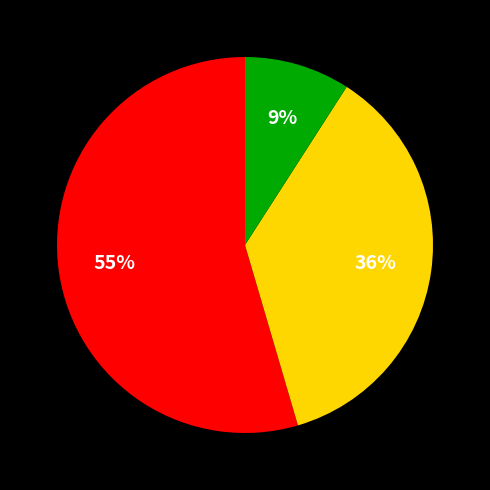

To the nearest percent, what is the average slice percentage?

33%